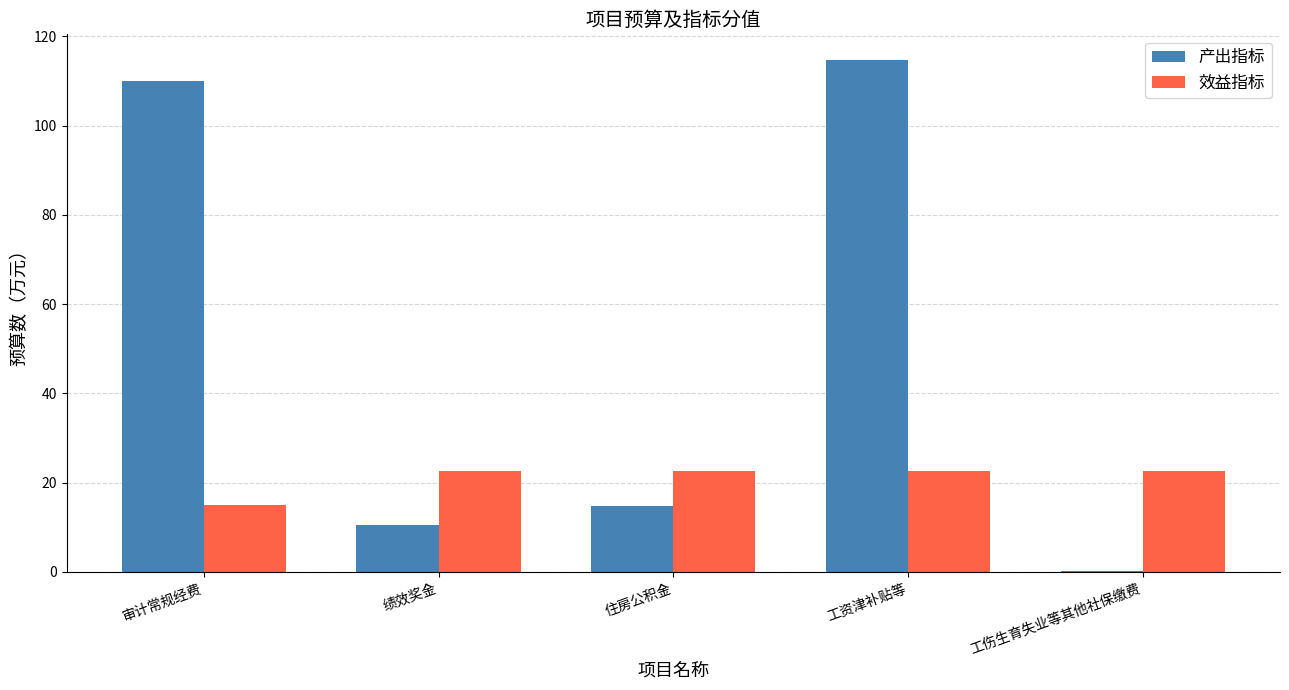

Which series has the largest range (max minus min)?

产出指标